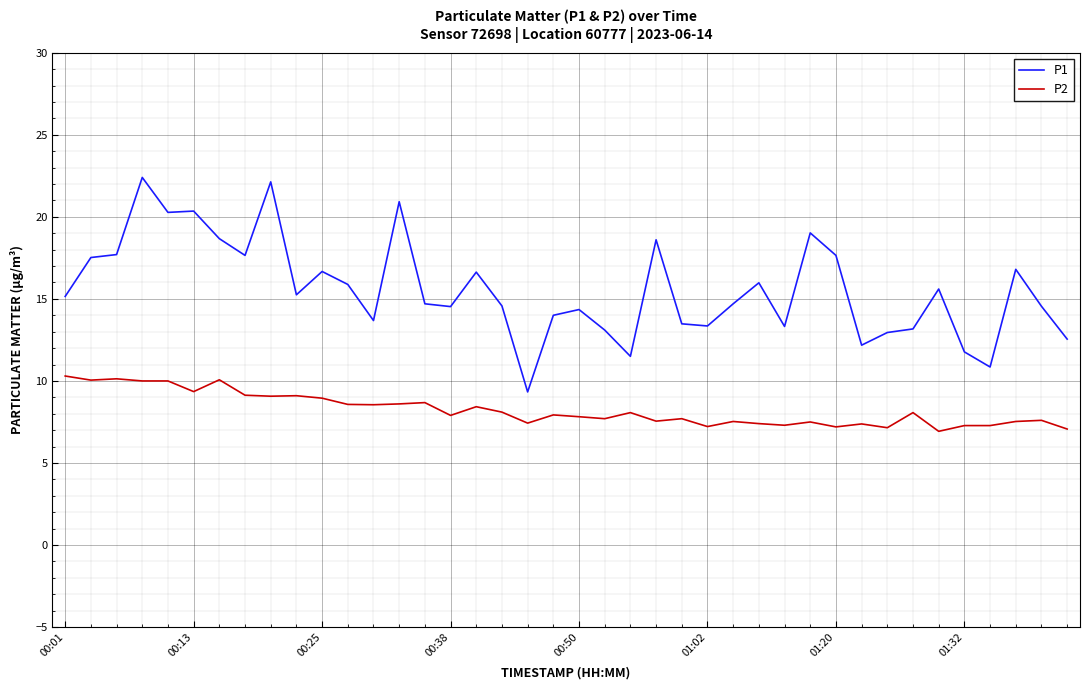

What is the greatest value displayed?

22.4